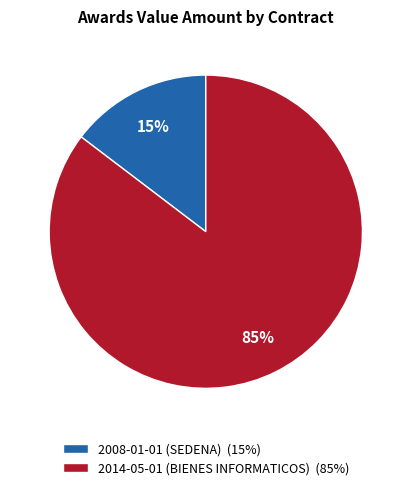

To the nearest percent, what percentage of the pie is 2008-01-01 (SEDENA)?

15%